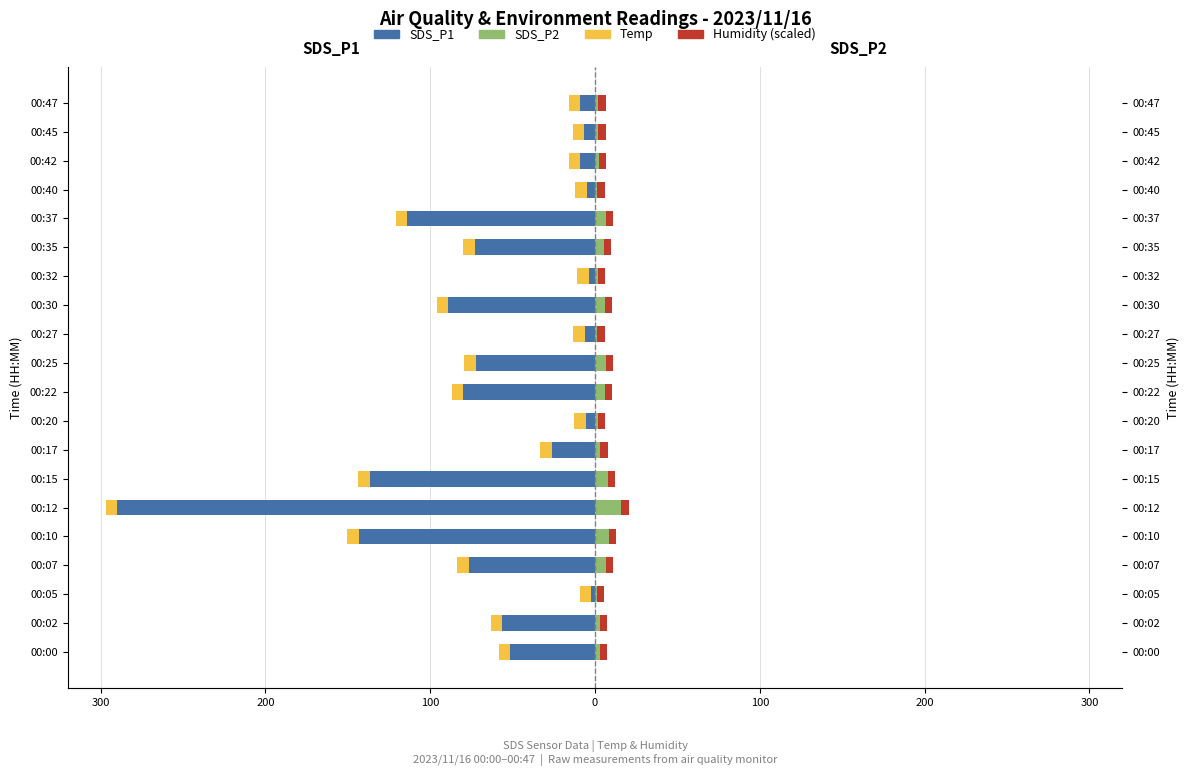

Which has a higher value, 00:45 or 00:05?

00:05